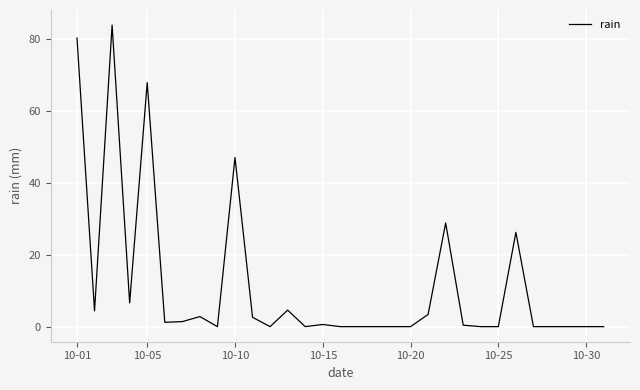

What is the difference between the maximum and minimum values?

83.8